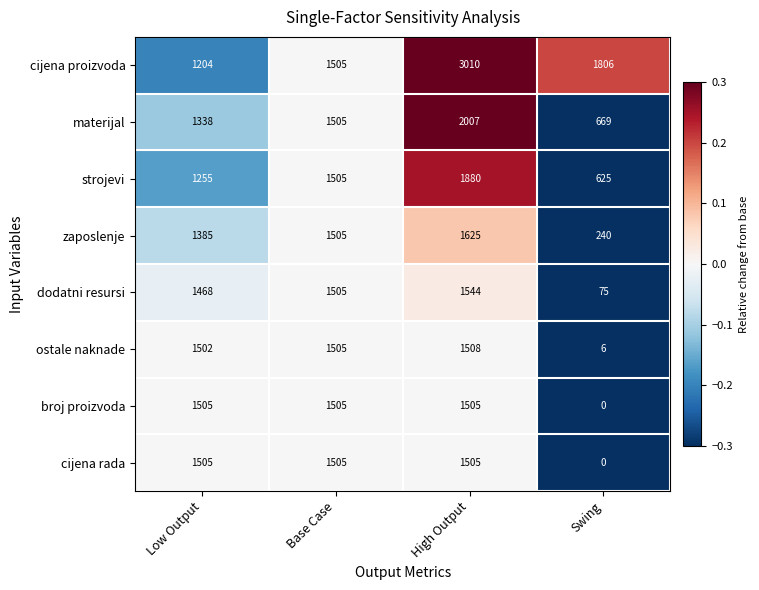

Between Low Output and Base Case, which series saw the biggest shift?

cijena proizvoda